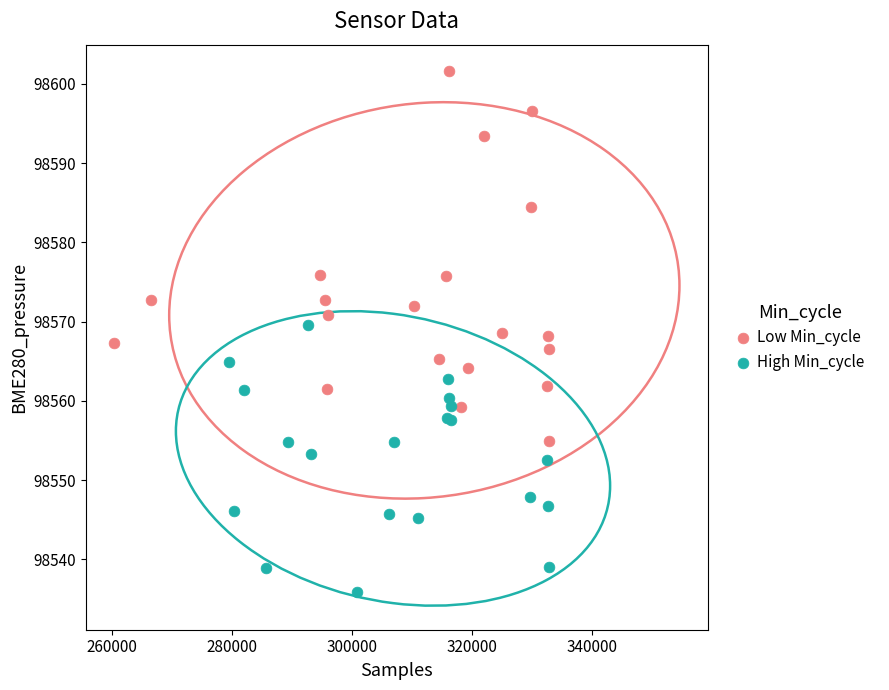

Which series reaches the maximum Y coordinate?

Low Min_cycle